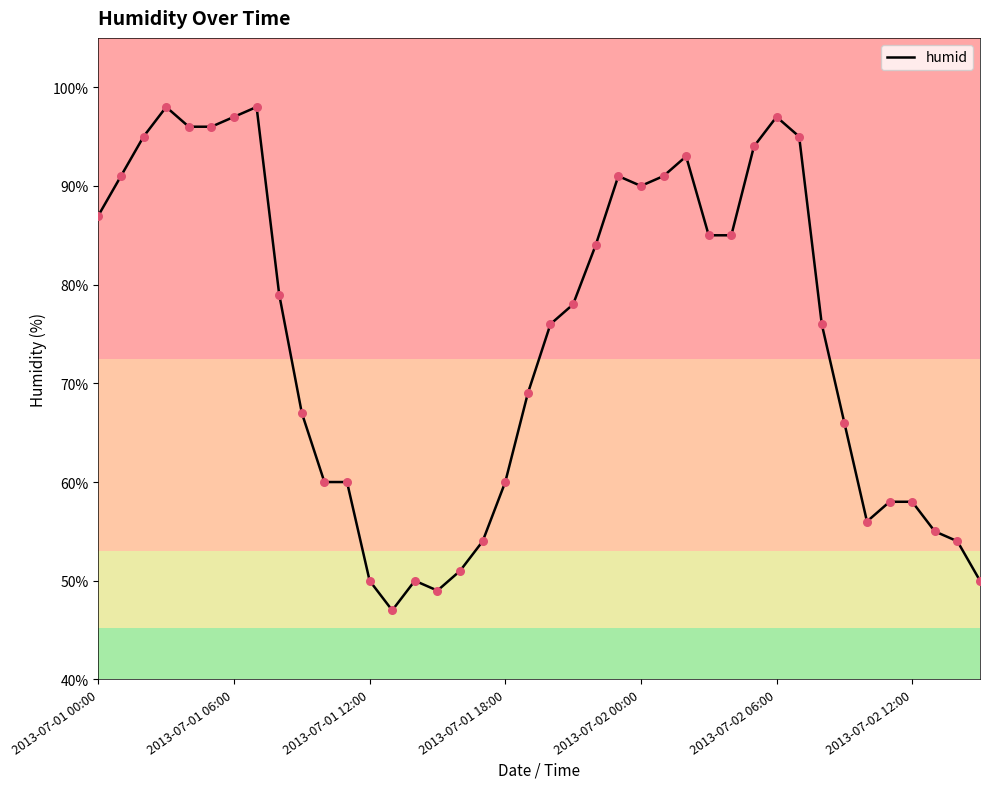

What is the maximum value shown in the chart?

98